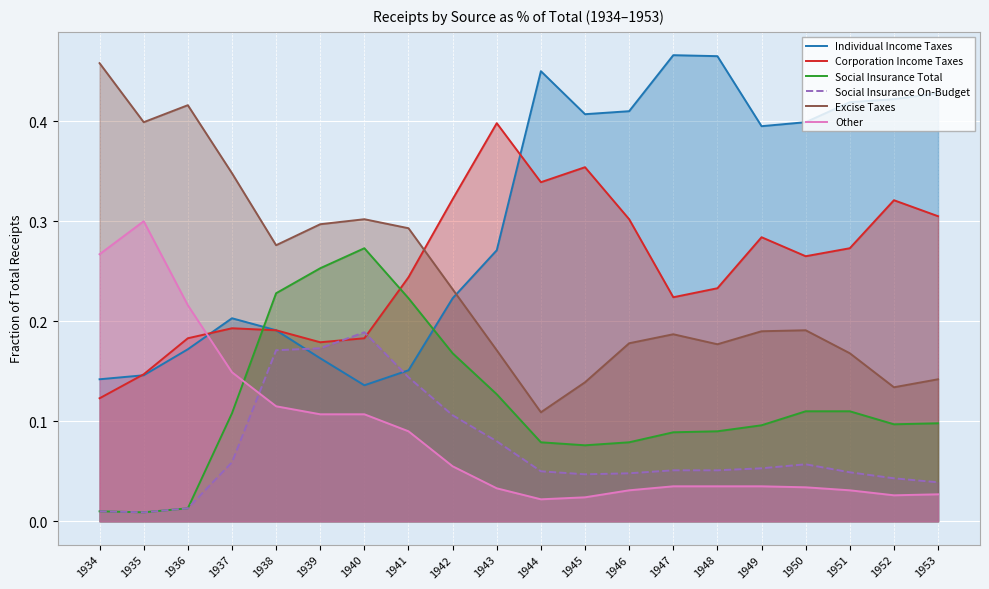

What is the spread (max minus min) of values at 1949?

0.4